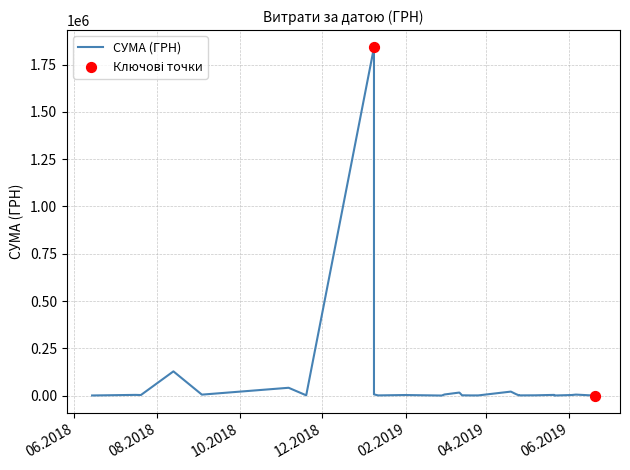

Between 03.06.2019 and 21.03.2019, which is larger?

03.06.2019